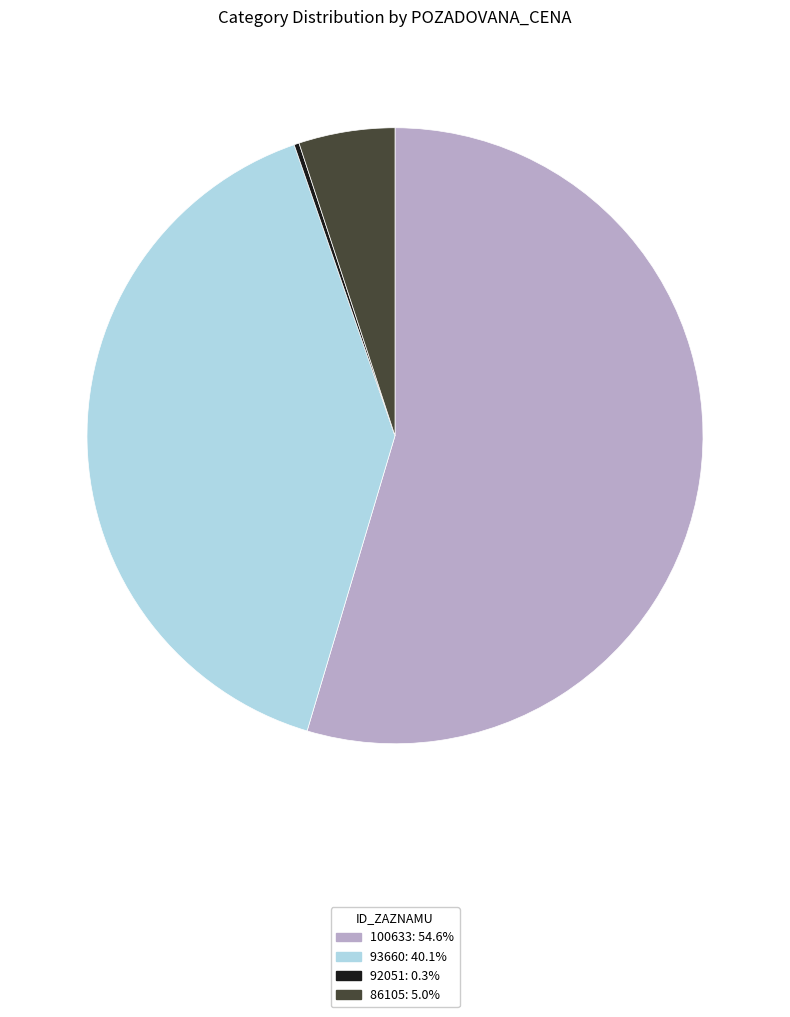

Do 100633 and 86105 together represent more than half of the pie?

Yes